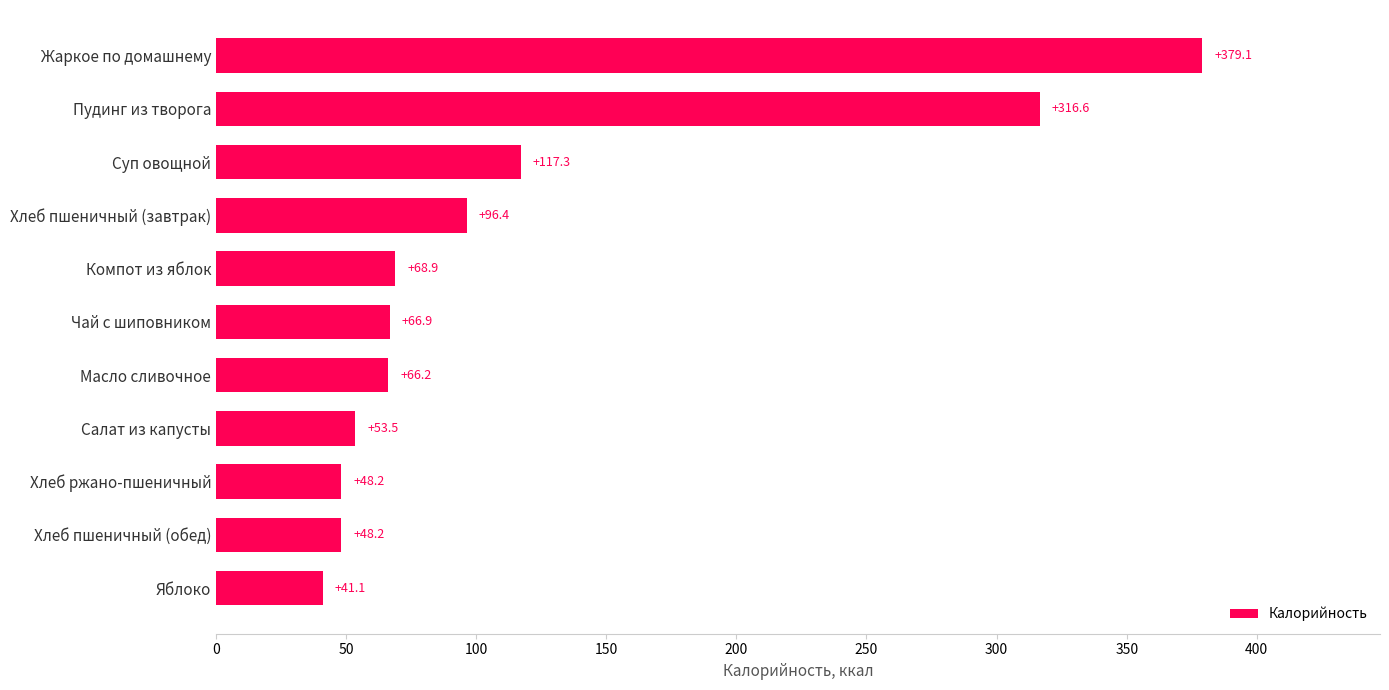

Where is the data nearest to the value 210?

Суп овощной